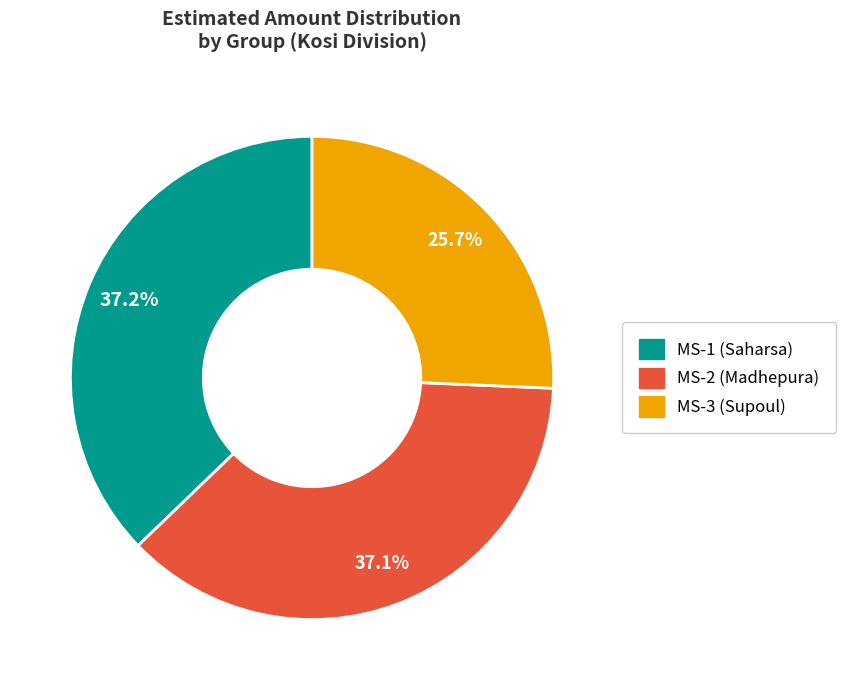

Combined, do MS-3 (Supoul) and MS-1 (Saharsa) account for over 50%?

Yes